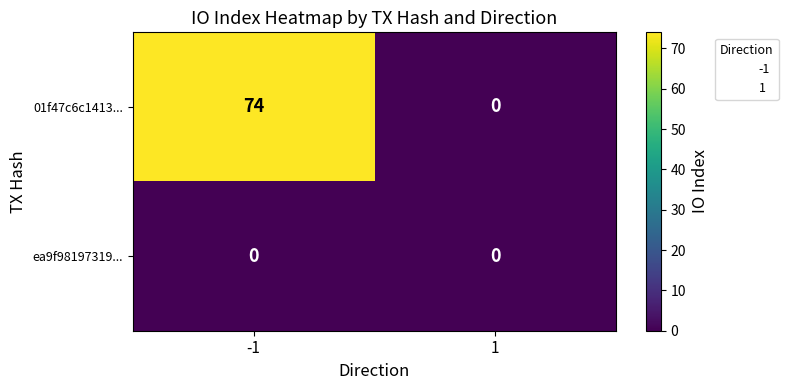

List the series in order of their peak value, lowest first.

ea9f98197319..., 01f47c6c1413...